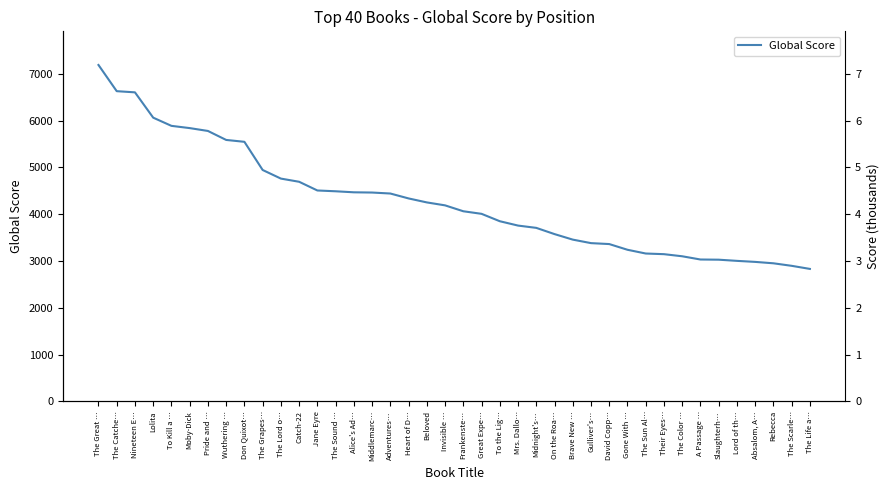

Reading right to left, what are all the values shown in this chart?

2830	2896	2950	2980	3002	3027	3031	3100	3145	3159	3239	3361	3381	3456	3574	3707	3756	3849	4007	4062	4188	4251	4336	4441	4462	4467	4489	4506	4692	4760	4944	5546	5586	5778	5839	5887	6062	6603	6628	7188